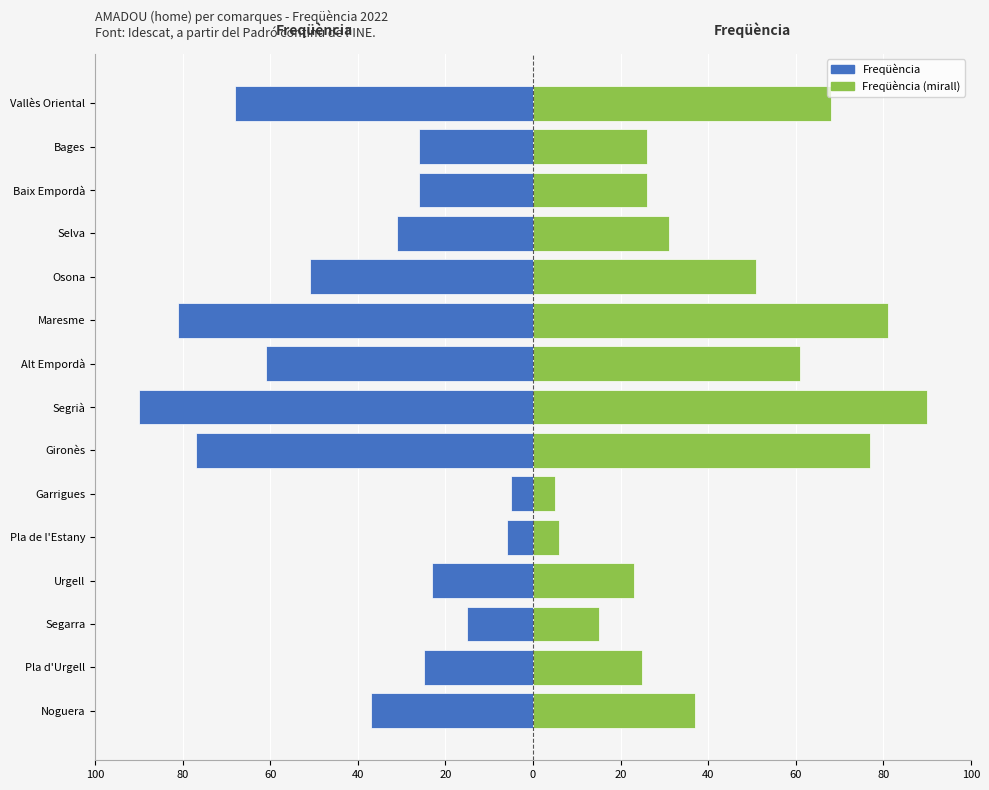

Rank the series by their maximum value, from lowest to highest.

Freqüència (esquerra), Freqüència (dreta)